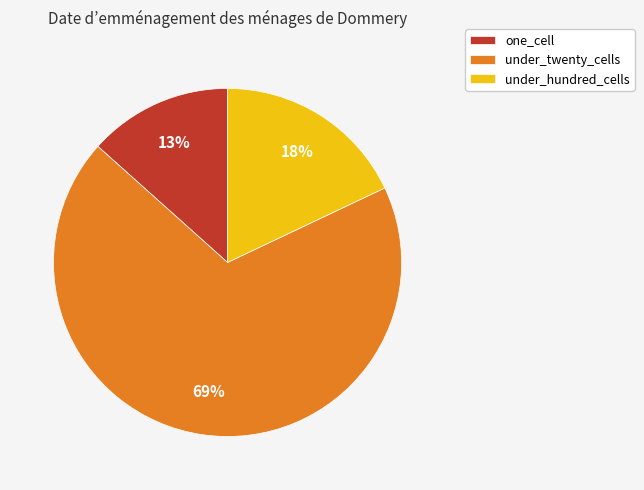

Which category has the biggest portion of the pie?

under_twenty_cells